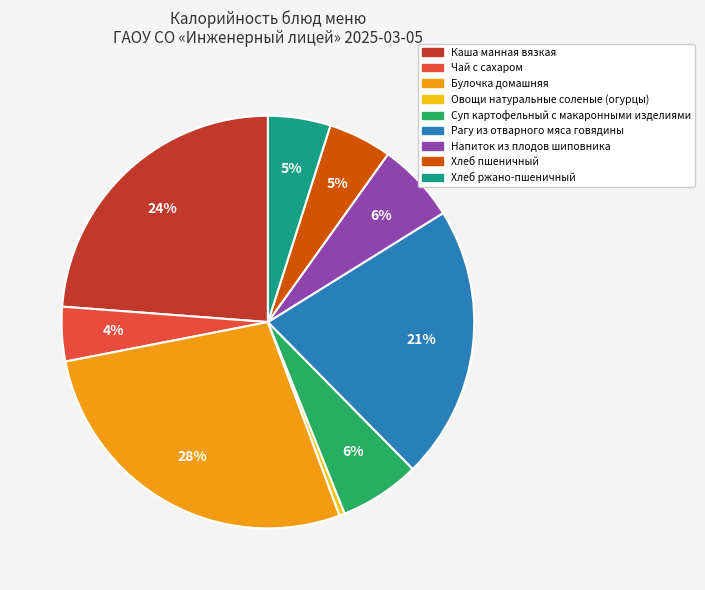

Combined, do Каша манная вязкая and Хлеб пшеничный account for over 50%?

No